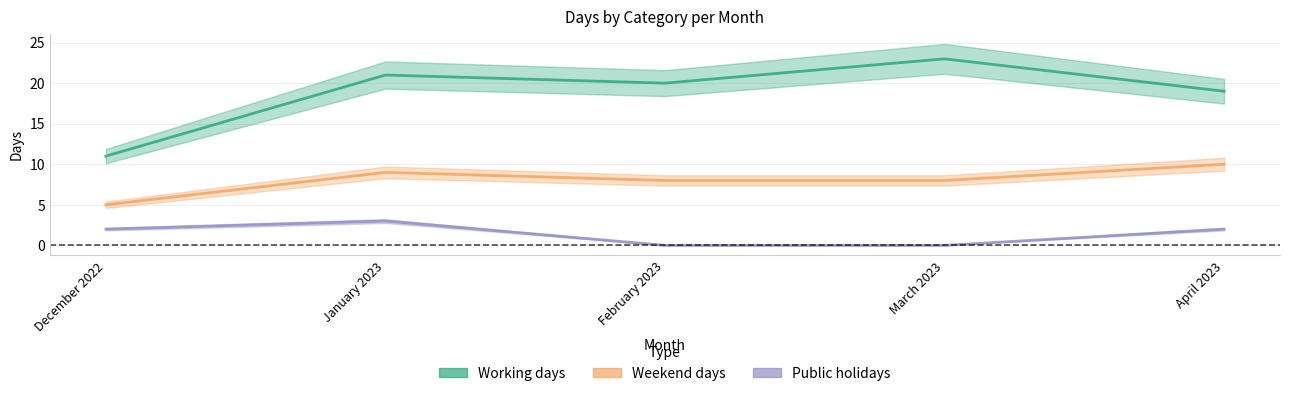

At which label does Weekend days reach its peak?

April 2023